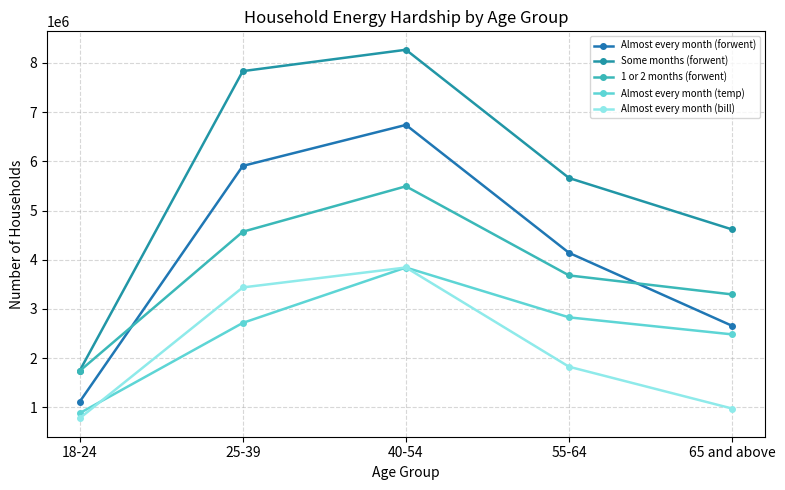

In 1 or 2 months (forwent), how many points are higher than both neighbors (excluding endpoints)?

1